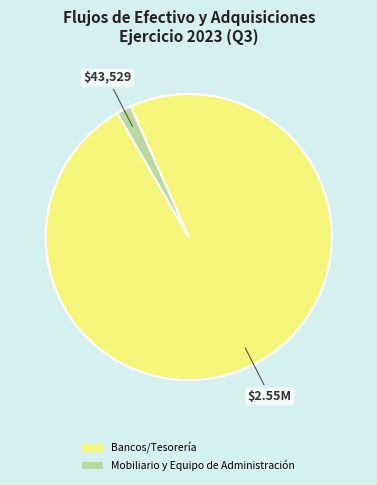

Rank the categories by value from highest to lowest.

Bancos/Tesorería, Mobiliario y Equipo de Administración